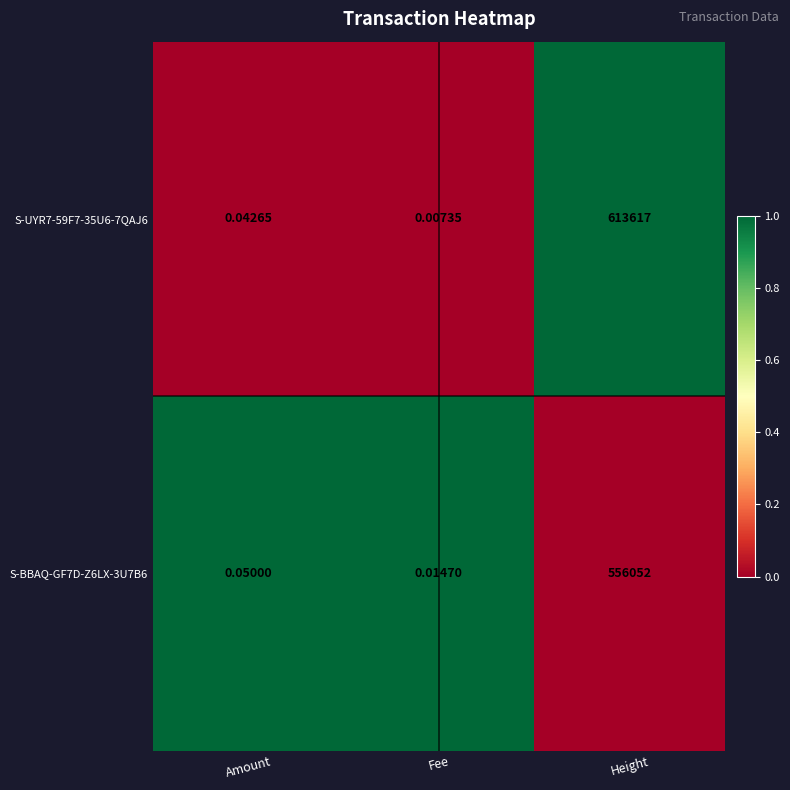

Where is S-BBAQ-GF7D-Z6LX-3U7B6 nearest to the value 278026?

Amount